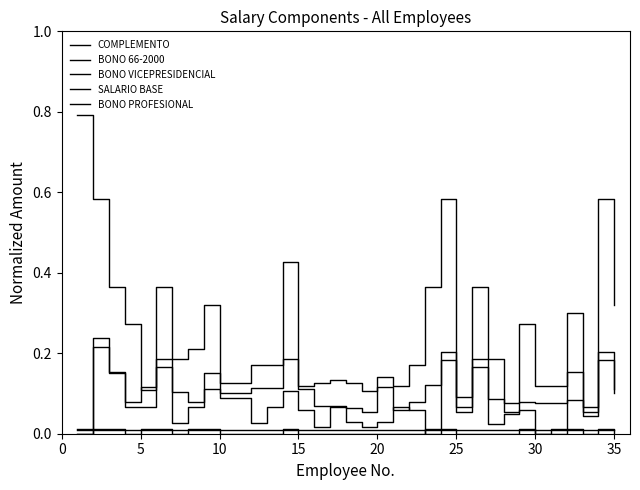

Does the chart display data point markers on the line(s)?

No